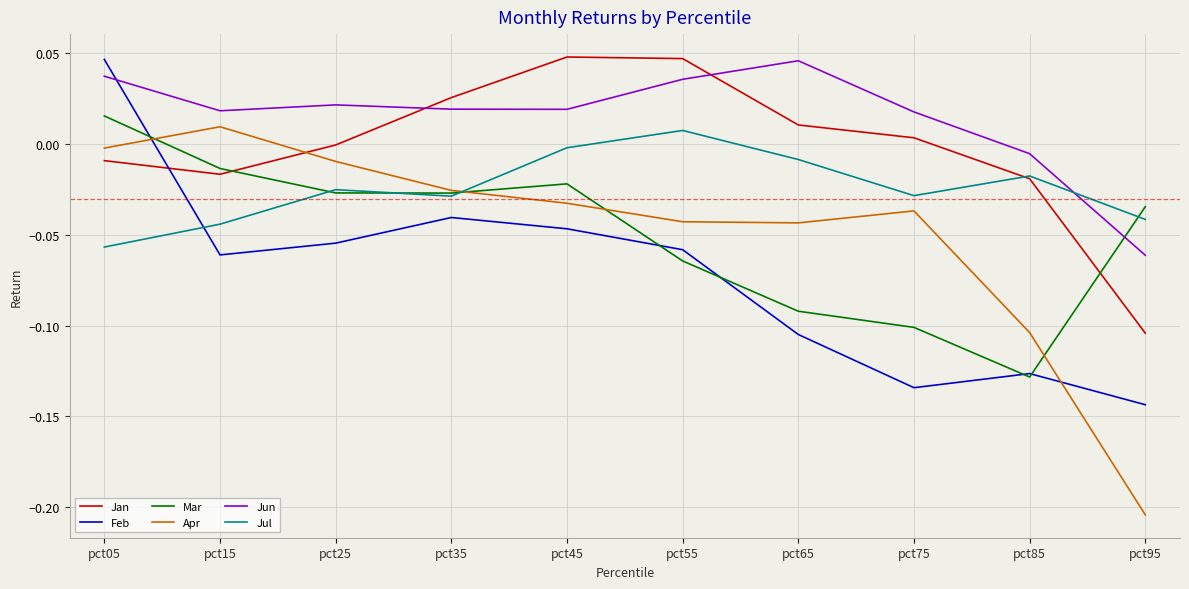

What is the sum of the Jan values at pct75 and pct55?

0.1